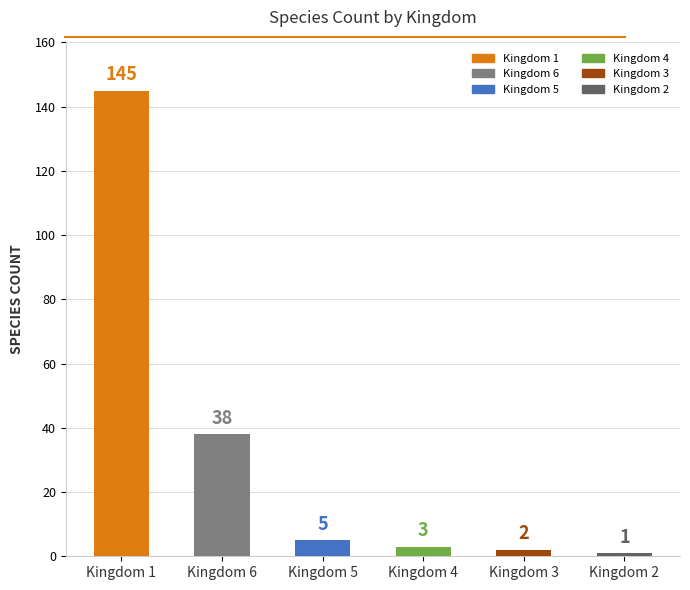

What position from the right is Kingdom 5?

4